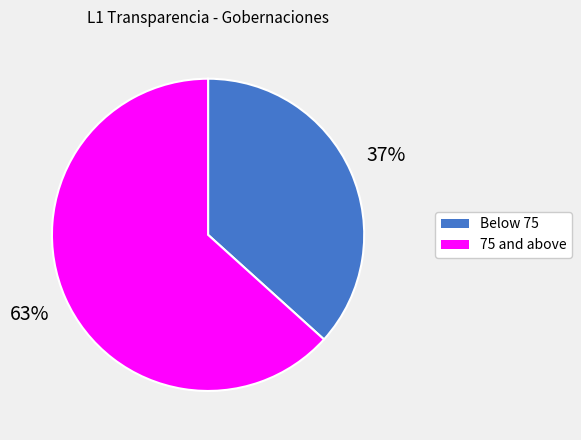

Does any single category account for the majority?

Yes